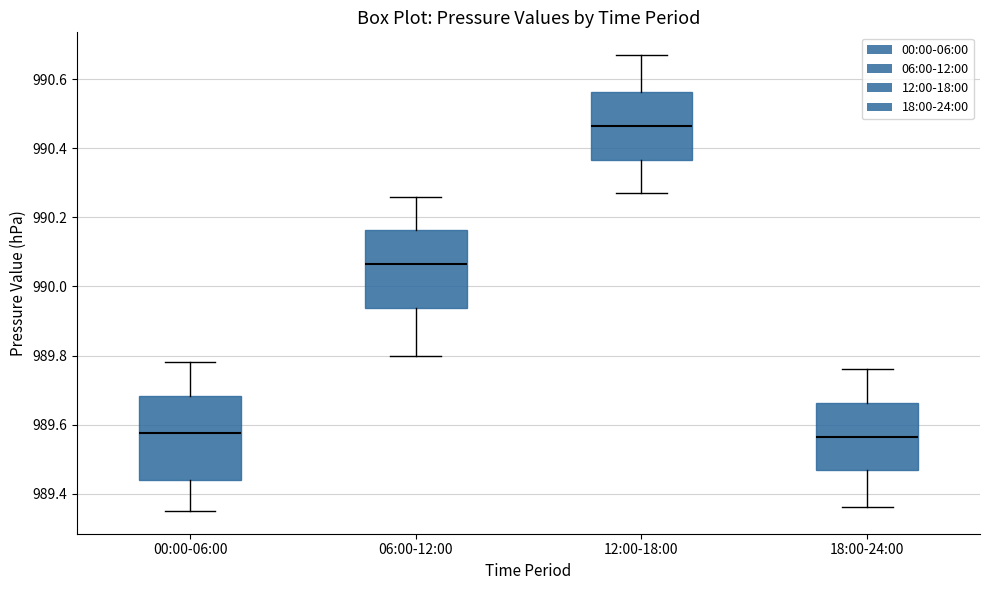

Where is the lower edge of the box for 12:00-18:00 on the y-axis? The values are not printed on the chart, so give them approximately, as read against the axis.

990.36